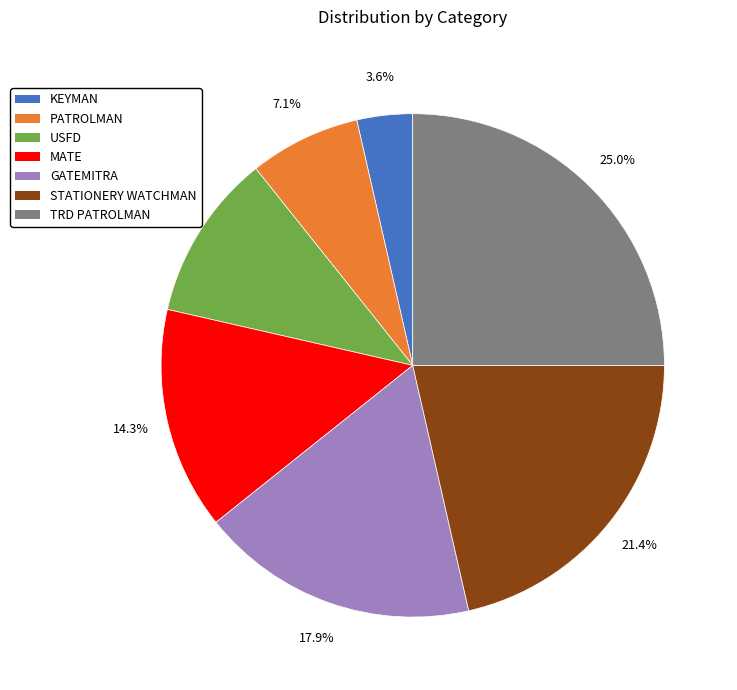

Which slice is the largest?

TRD PATROLMAN